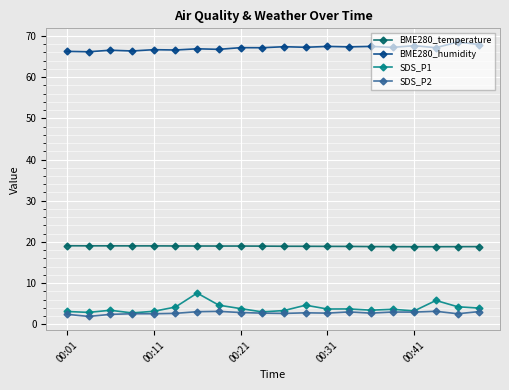

True or false: SDS_P1 and BME280_humidity intersect in this chart.

False